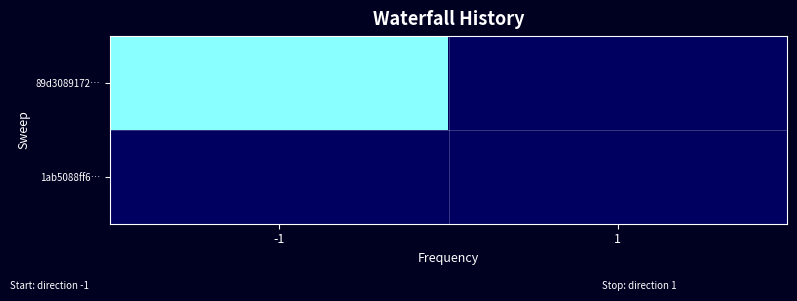

Reading right to left, what are all the values shown in this chart?

89d3089172…: 1=0	-1=29
1ab5088ff6…: 1=0	-1=0